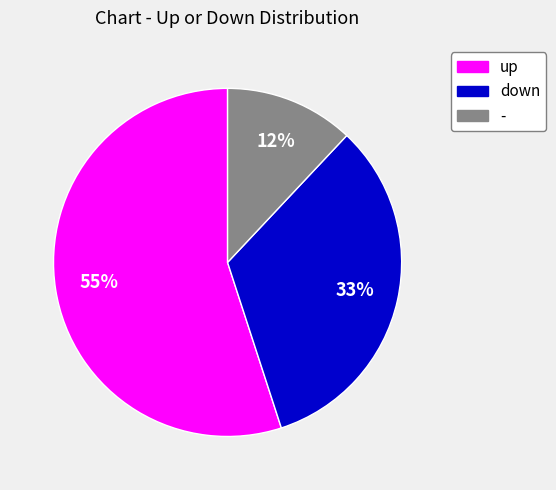

To the nearest percent, what is the difference between the - and up slice percentages?

43%